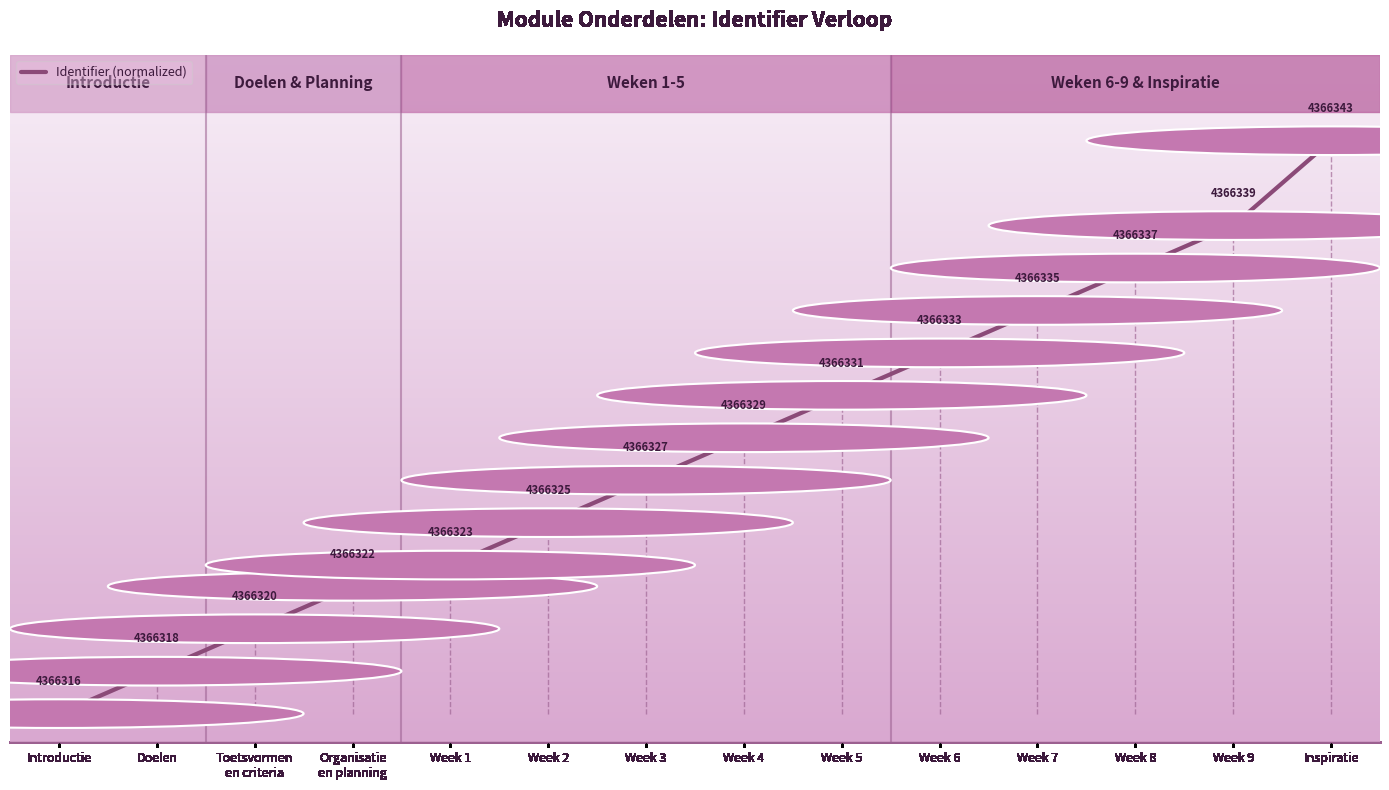

What position from the right is Week 3?

8